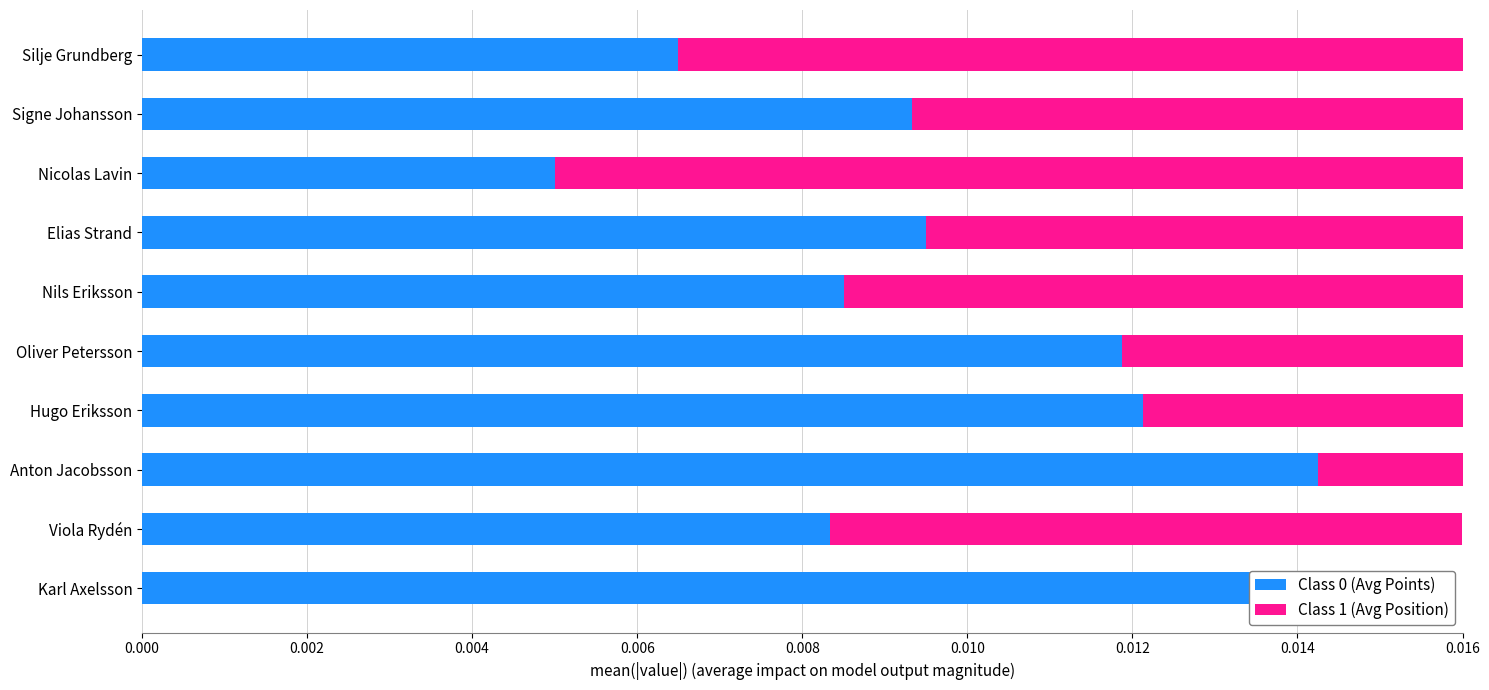

At which category is the sum across all series the highest?

Silje Grundberg